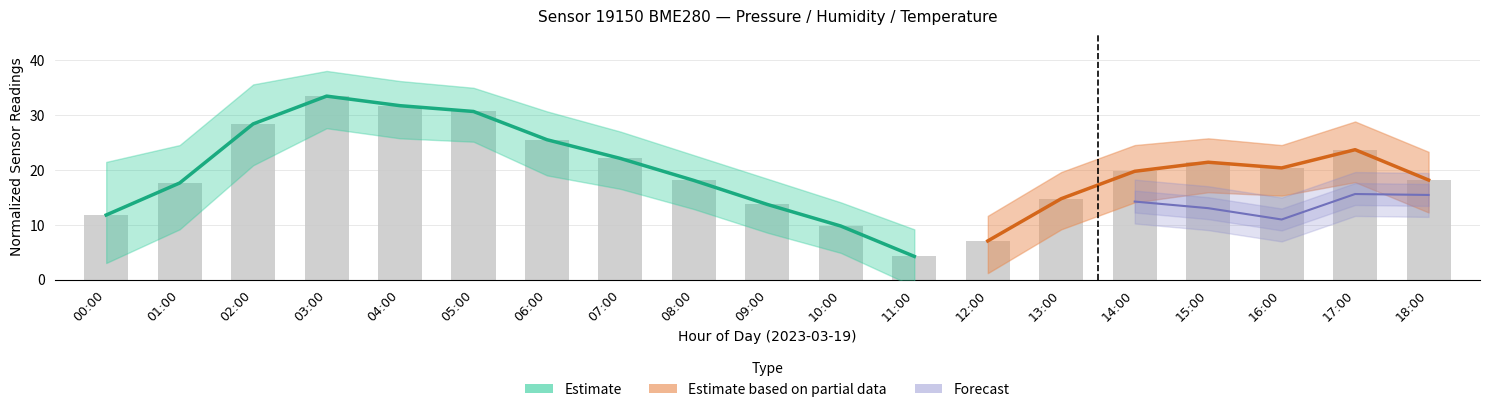

How many data points does each series have?

19